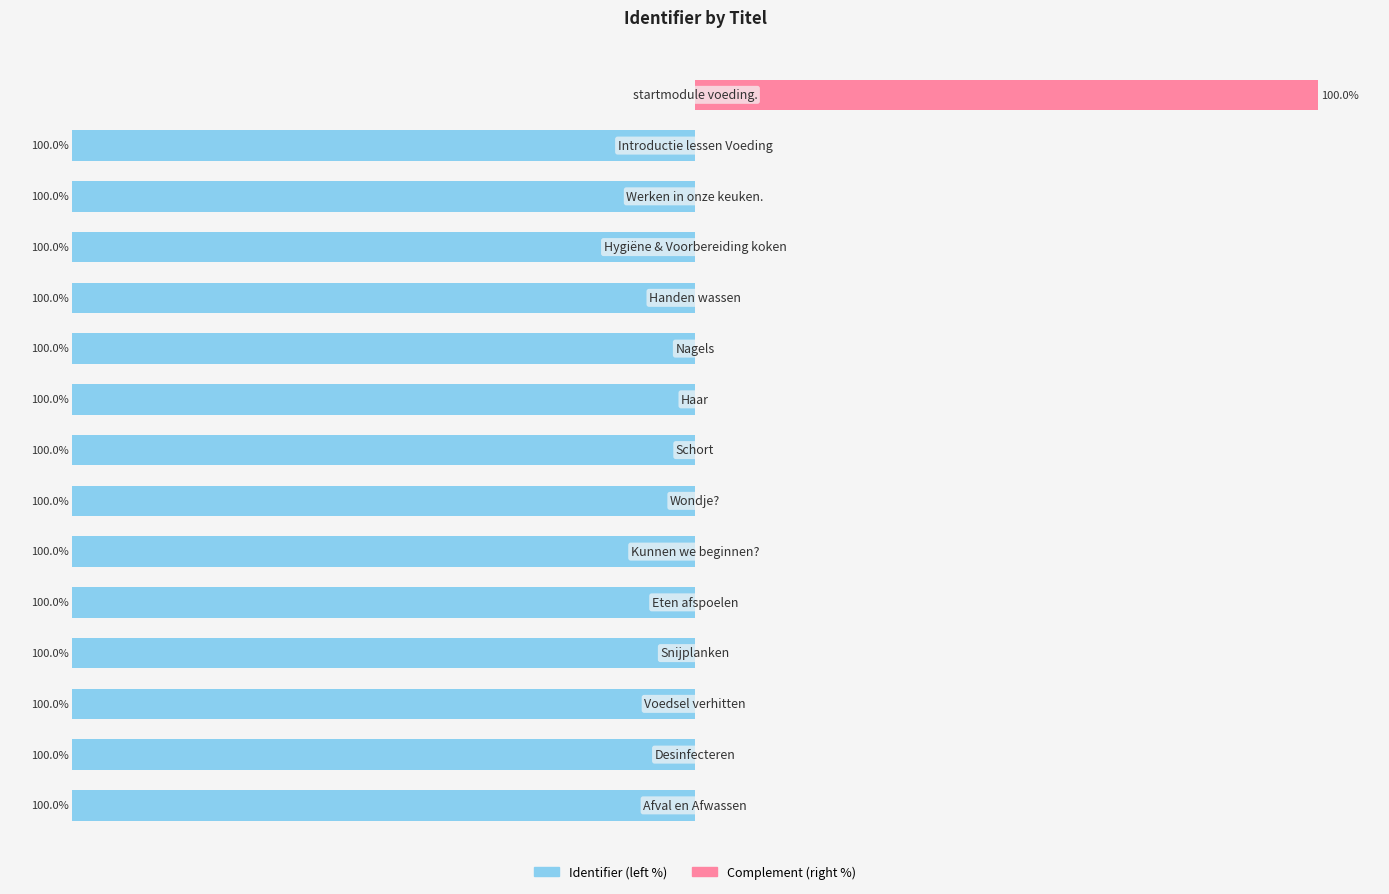

The value of Complement (right) at 6 is 0. True or false?

True